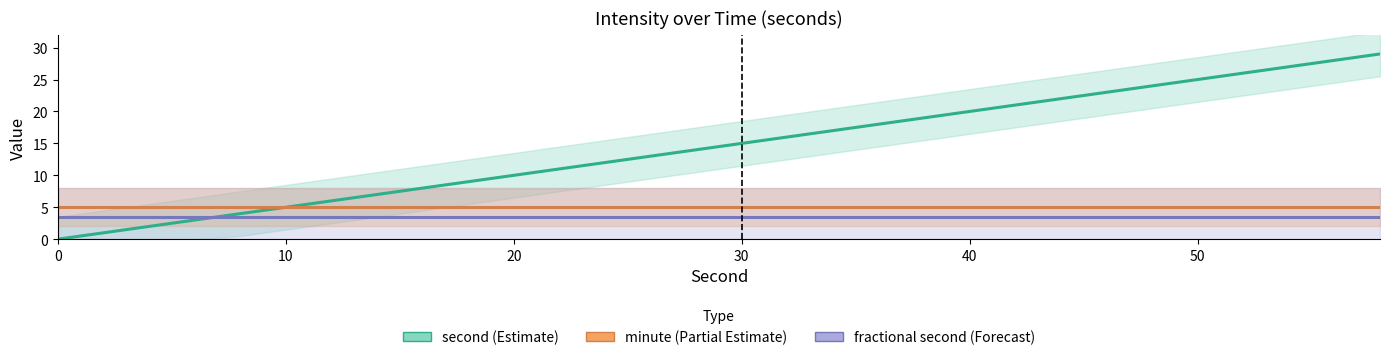

True or false: second and minute intersect in this chart.

False